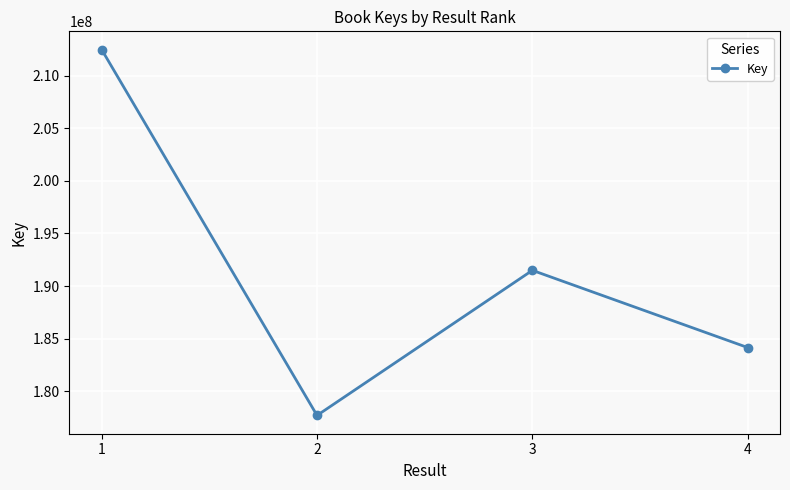

What is the difference between the maximum and minimum values?

34751636